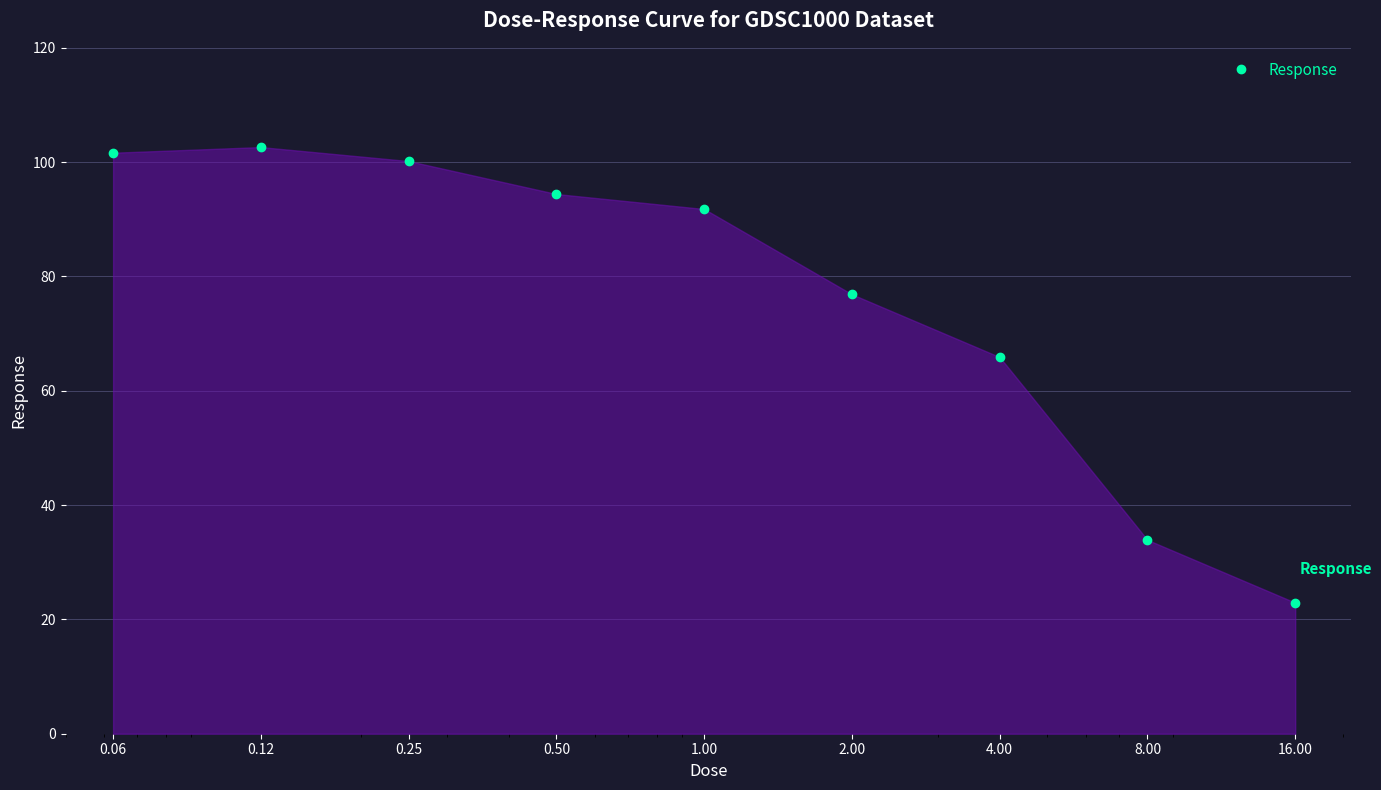

How many interior local peaks (higher than both neighbors) does the data have?

1